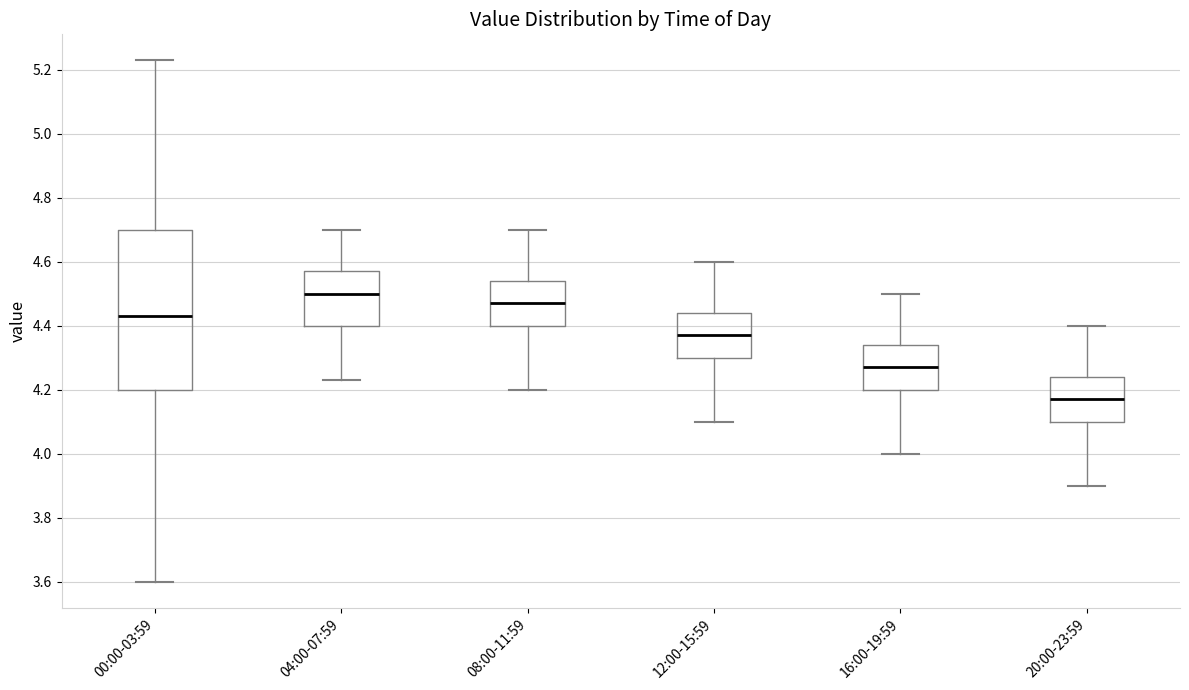

Reading left to right, transcribe this box plot: for each box, give where its median line is, the range the box spans, and where its two whiskers end, as read against the y-axis. The values are not printed on the chart, so give them approximately, as read against the axis.

00:00-03:59: median 4.44, box 4.20 to 4.70, whiskers 3.60 to 5.24
04:00-07:59: median 4.50, box 4.40 to 4.58, whiskers 4.24 to 4.70
08:00-11:59: median 4.48, box 4.40 to 4.54, whiskers 4.20 to 4.70
12:00-15:59: median 4.38, box 4.30 to 4.44, whiskers 4.10 to 4.60
16:00-19:59: median 4.28, box 4.20 to 4.34, whiskers 4.00 to 4.50
20:00-23:59: median 4.18, box 4.10 to 4.24, whiskers 3.90 to 4.40